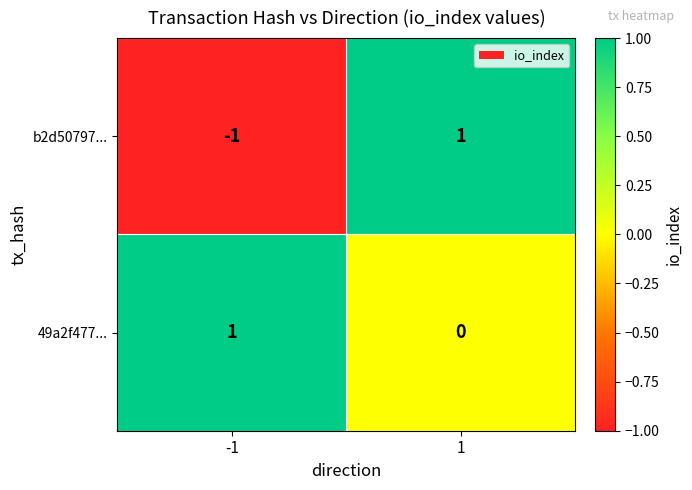

Count the number of categories in the chart.

2